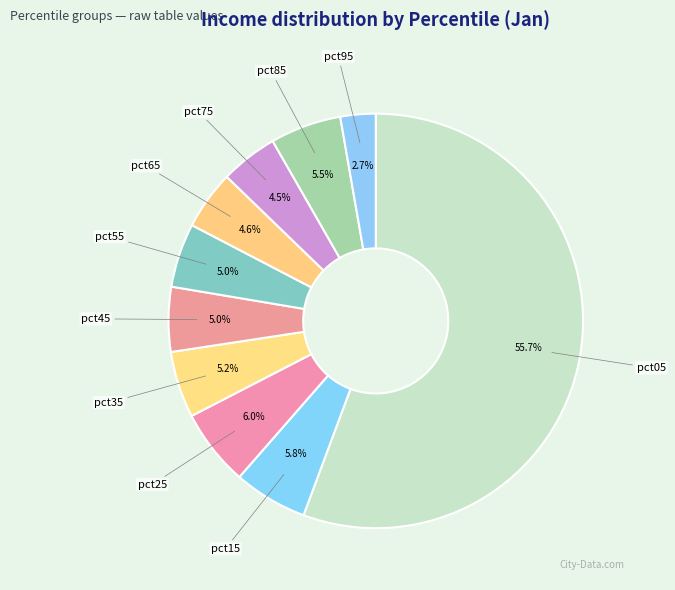

To the nearest percent, what percentage of the pie is pct45?

5%